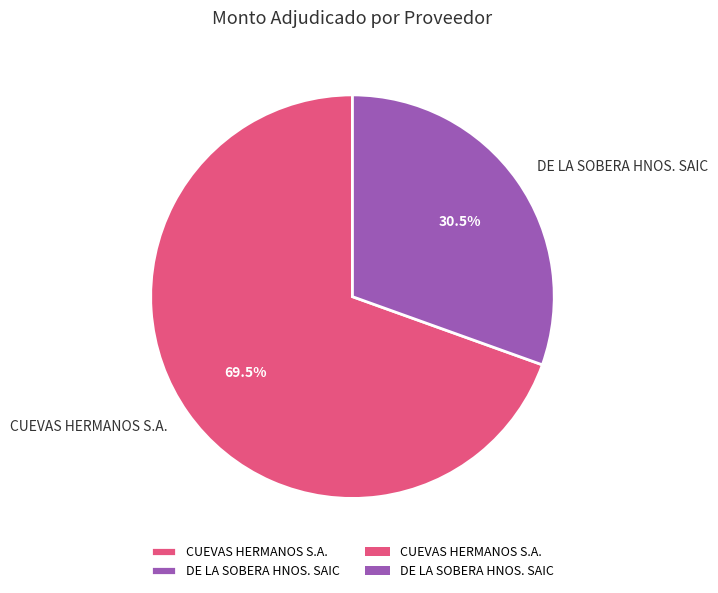

To the nearest percent, what is the combined percentage of DE LA SOBERA HNOS. SAIC and CUEVAS HERMANOS S.A.?

100%